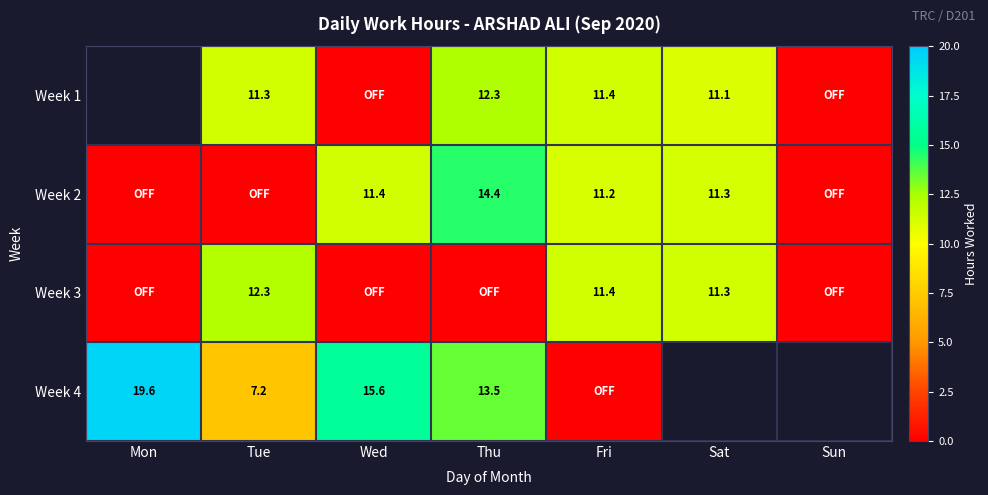

True or false: Week 3 has a value of 0.0 at Wed.

True